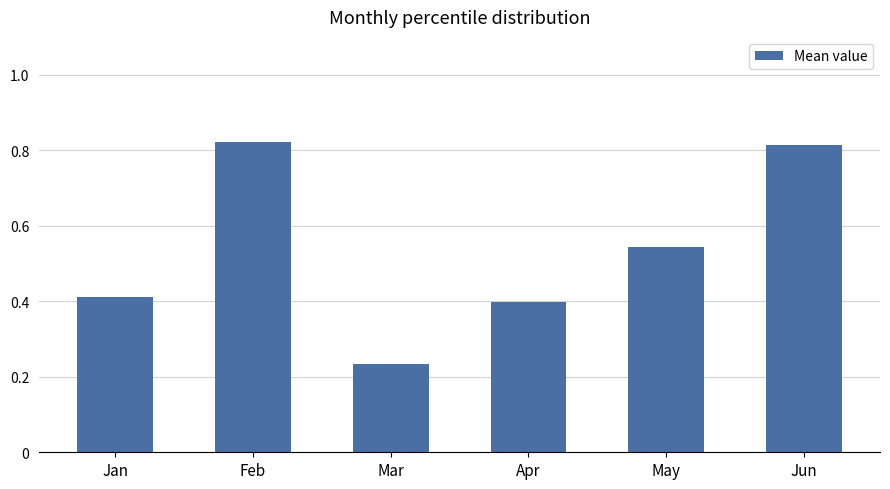

What is the change in value from Apr to May?

+0.1